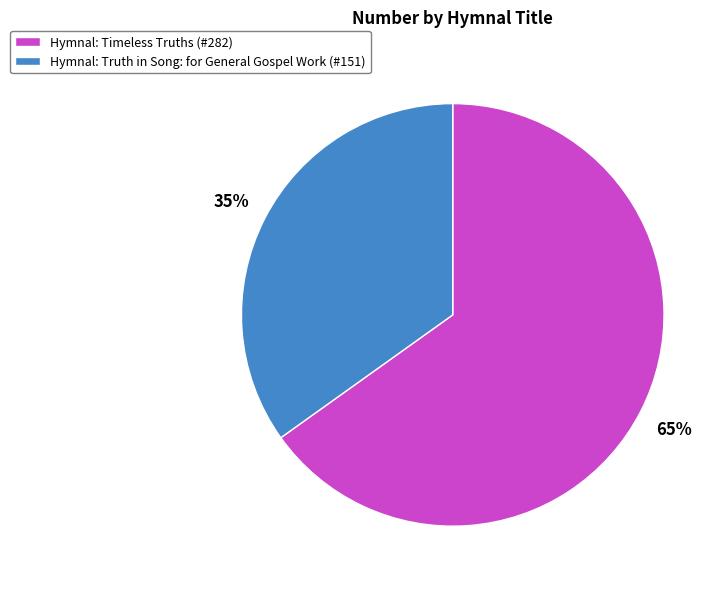

How many segments does this pie chart have?

2